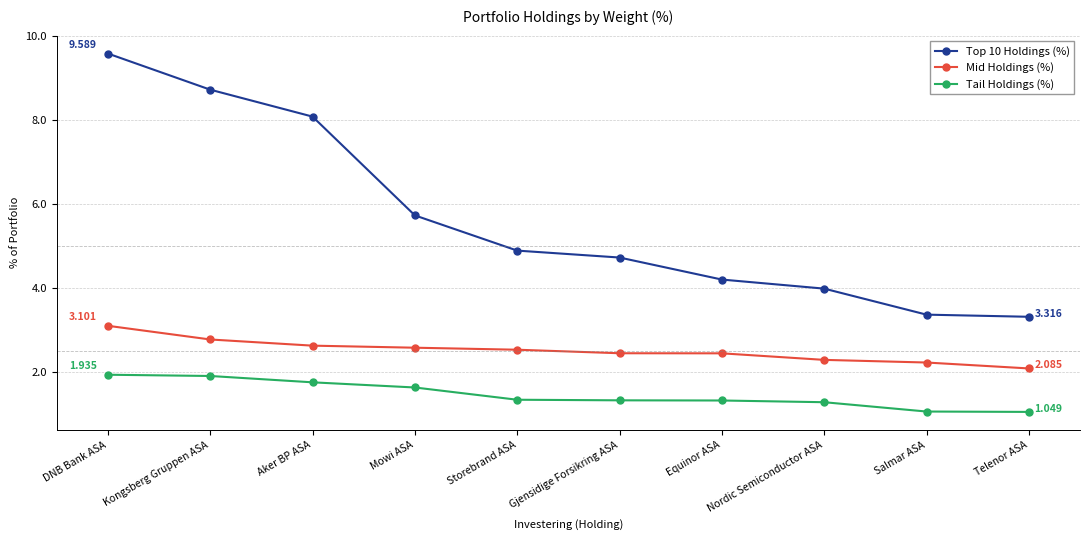

What is the total value across all series at Equinor ASA?

8.0